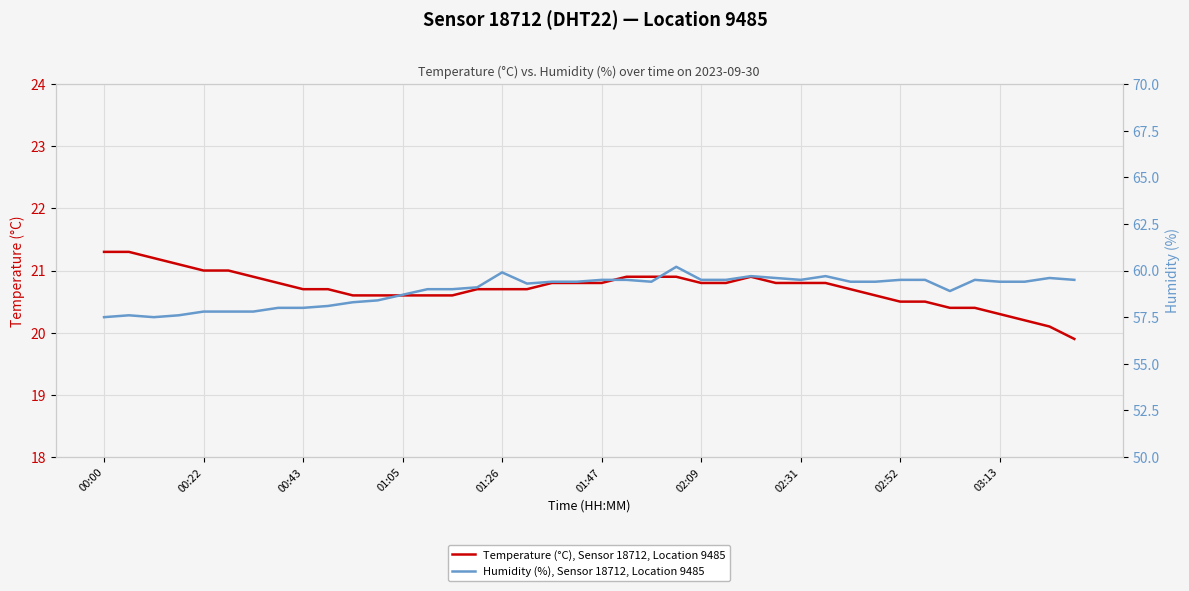

Is it true that Temperature (°C), Sensor 18712, Location 9485 equals 20.7 at 00:43?

True